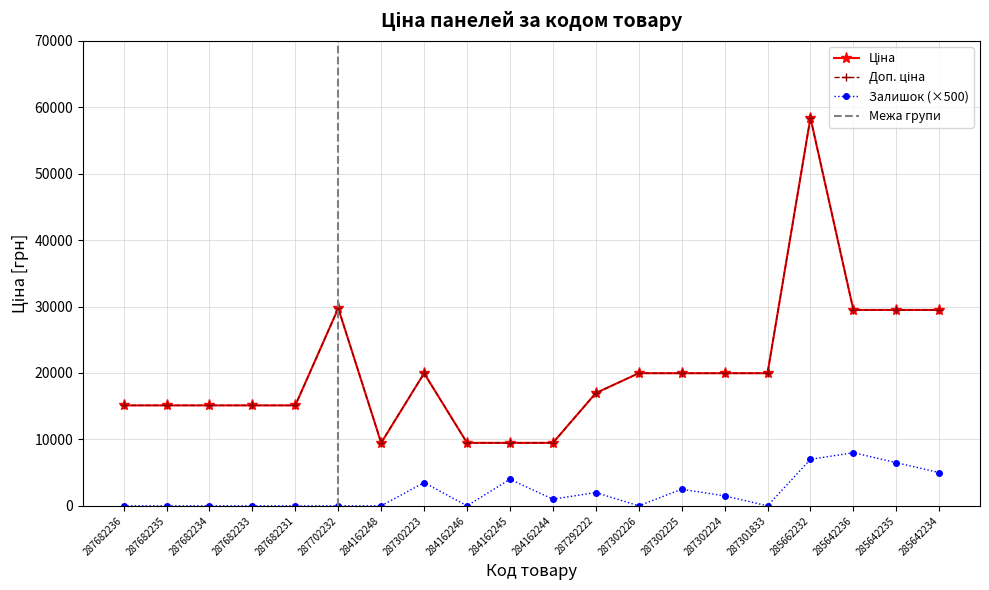

Is the value of Залишок at 287682235 greater than the value of Доп. ціна at 287302226?

No